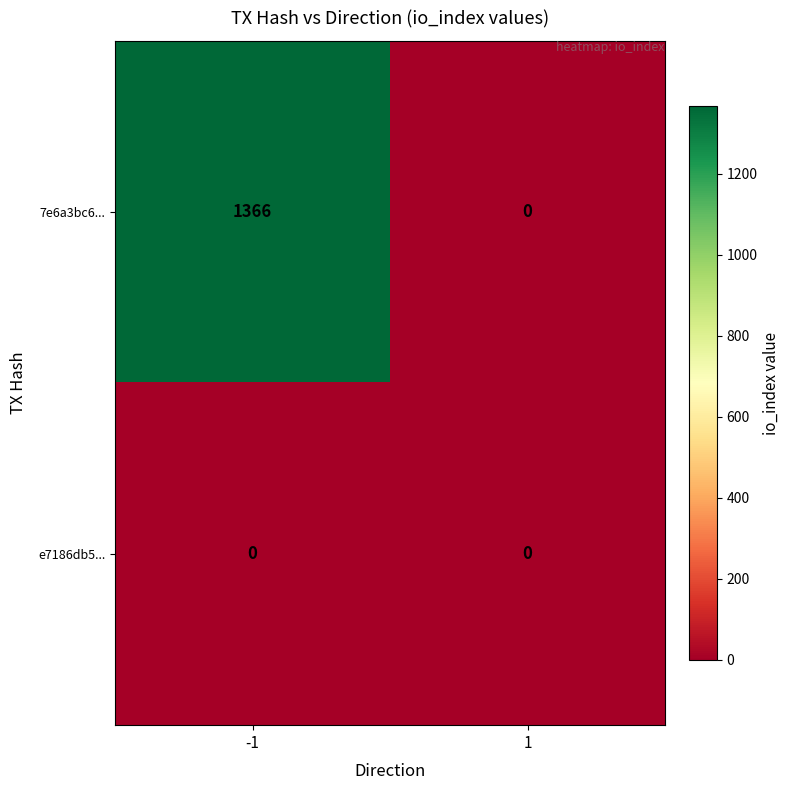

Rank the series by their maximum value, from lowest to highest.

e7186db5..., 7e6a3bc6...